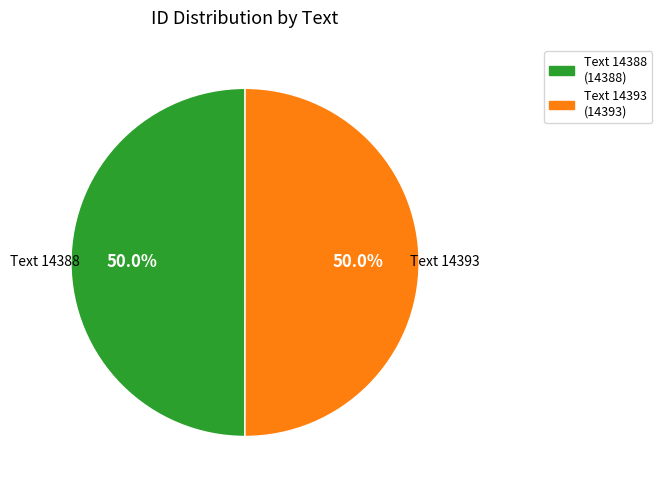

Combined, what portion of the pie is Text 14388 and Text 14393?

100.0%